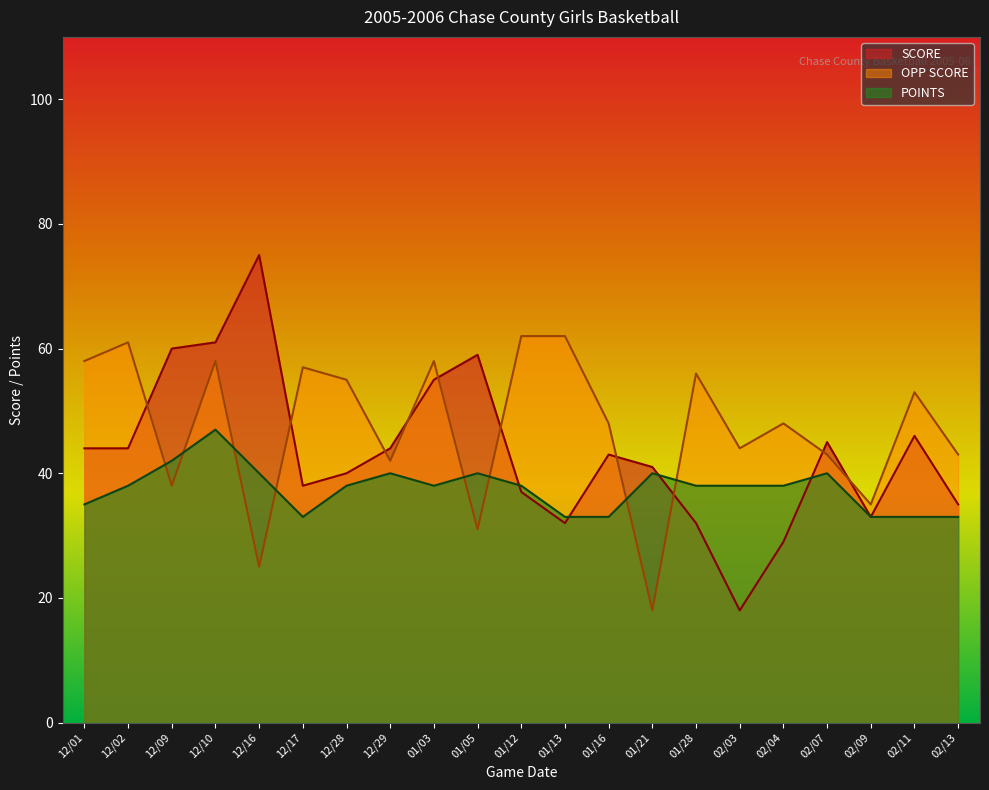

At which category does POINTS reach its first local valley?

12/17